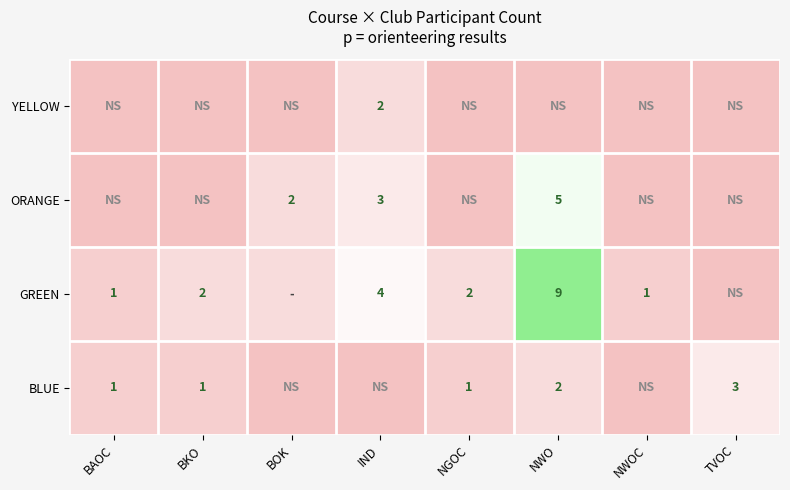

Is it true that BLUE equals 1 at BKO?

True